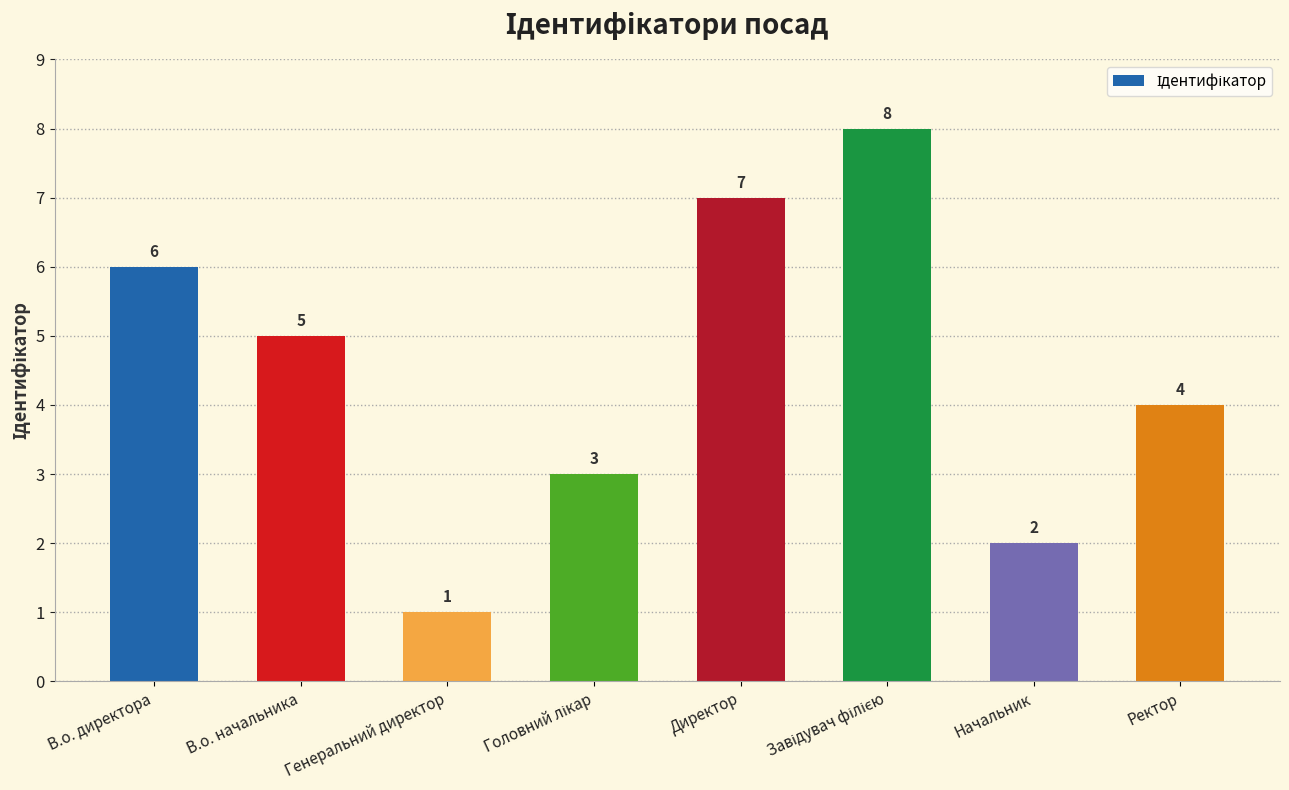

Count the number of categories in the chart.

8